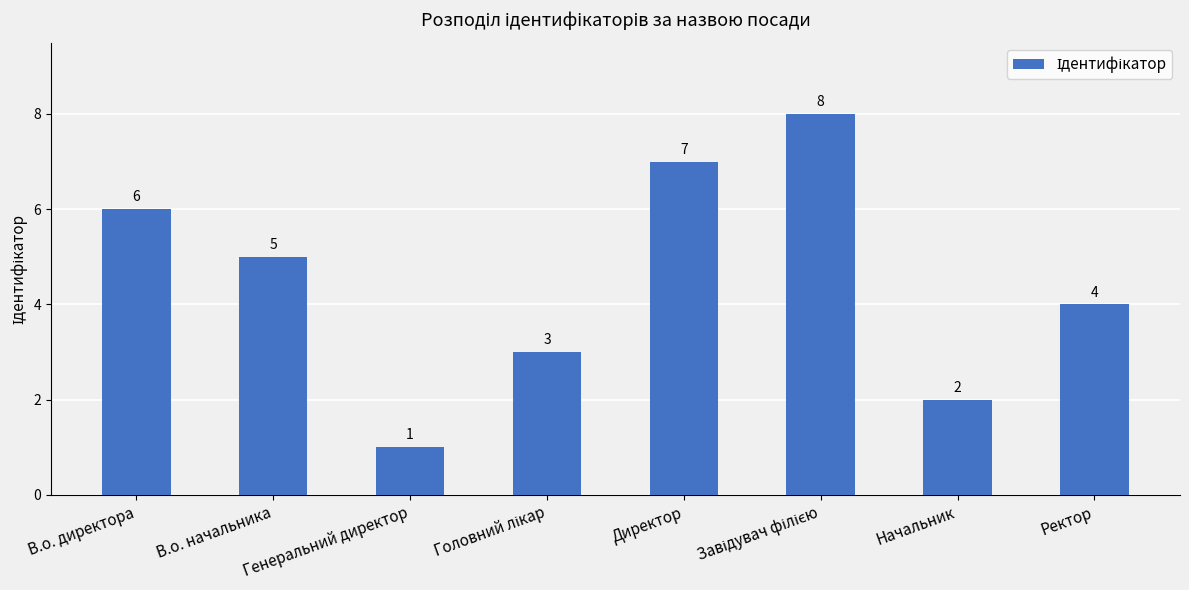

Is it true that the value at В.о. начальника is 5?

True